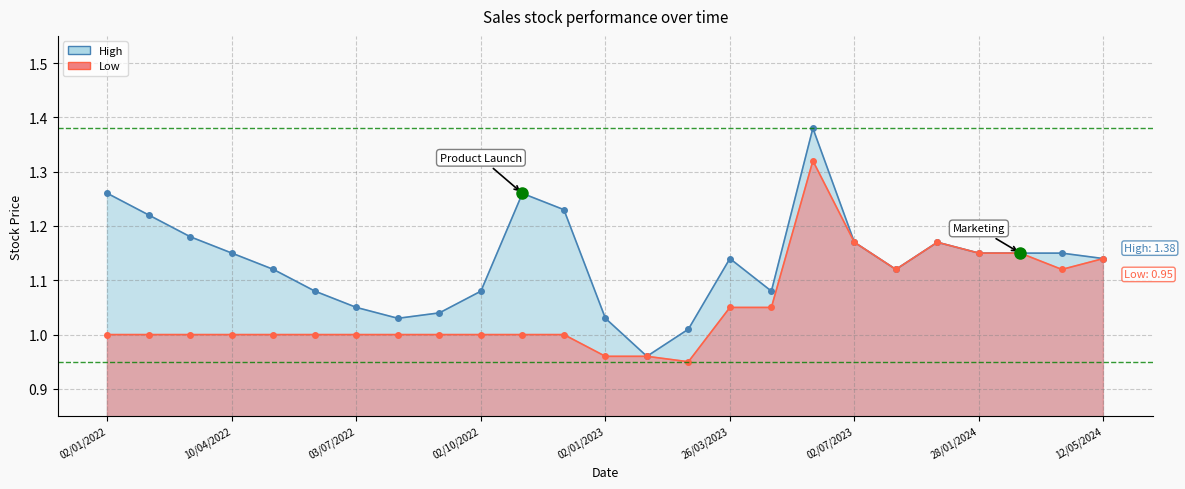

Reading left to right, extract all data points from this chart.

High line: 1.3	1.2	1.2	1.1	1.1	1.1	1.1	1.0	1.0	1.1	1.3	1.2	1.0	1.0	1.0	1.1	1.1	1.4	1.2	1.1	1.2	1.1	1.1	1.1	1.1
Low line: 1.0	1.0	1.0	1.0	1.0	1.0	1.0	1.0	1.0	1.0	1.0	1.0	1.0	1.0	0.9	1.1	1.1	1.3	1.2	1.1	1.2	1.1	1.1	1.1	1.1